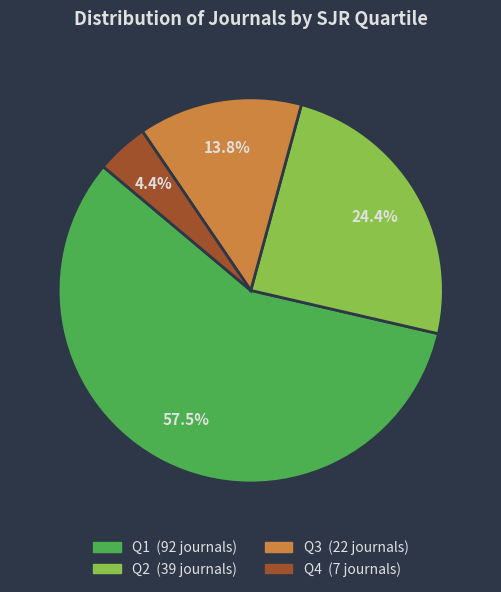

Which slice represents more than half of the pie?

Q1